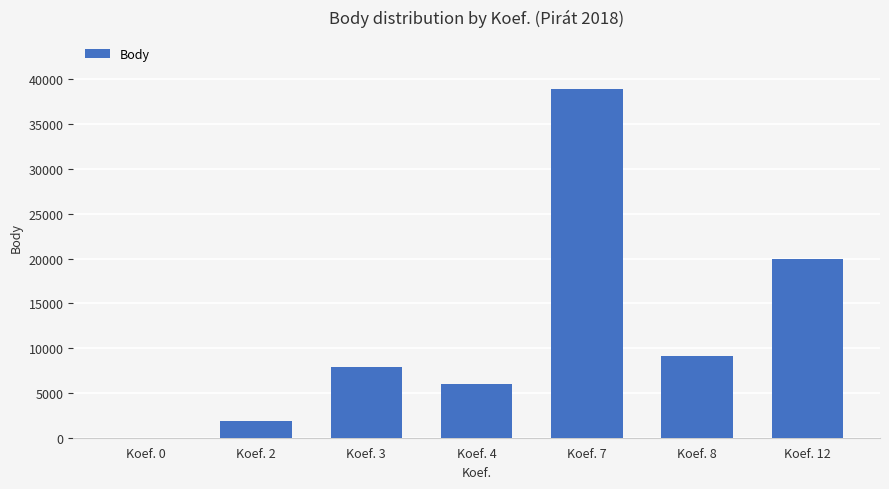

What is the maximum value shown in the chart?

38903